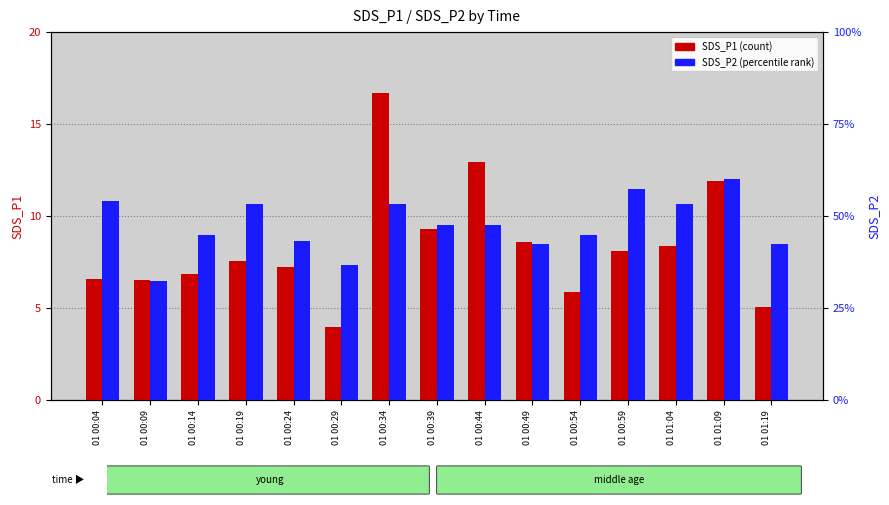

Are the bars horizontal?

No